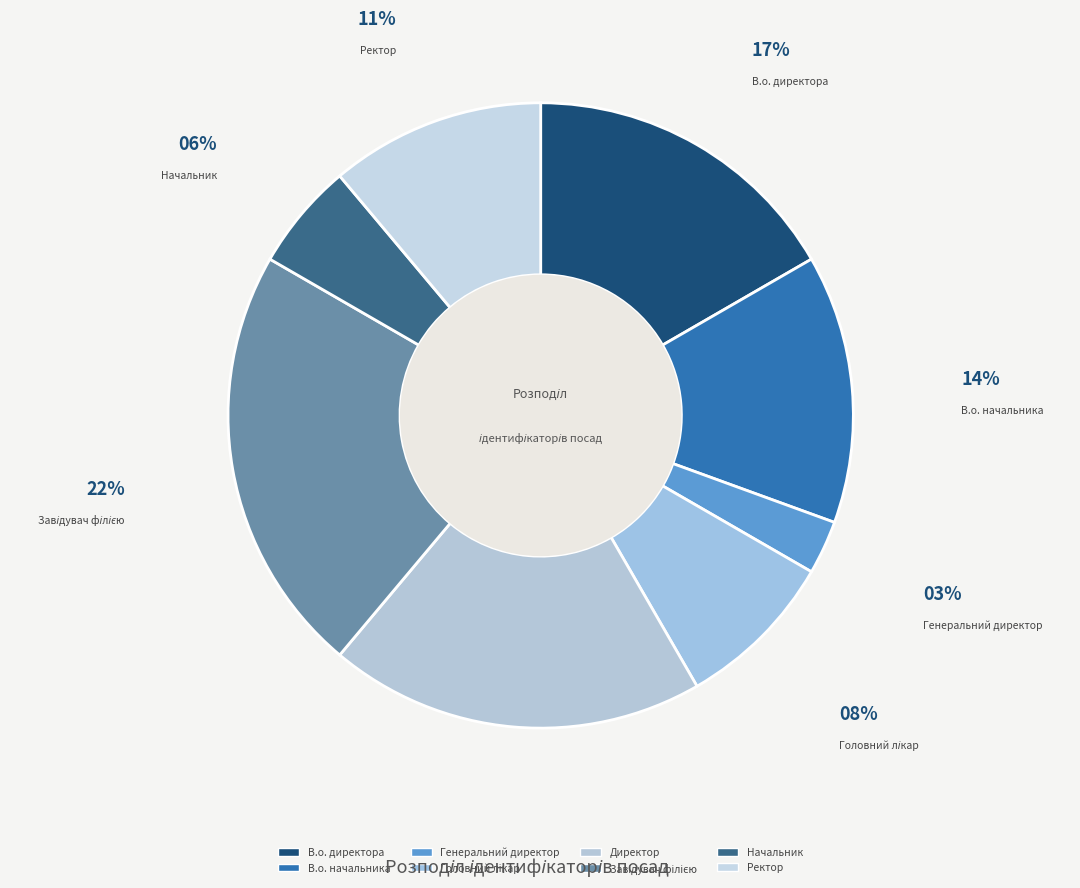

Is there a majority slice in this chart?

No